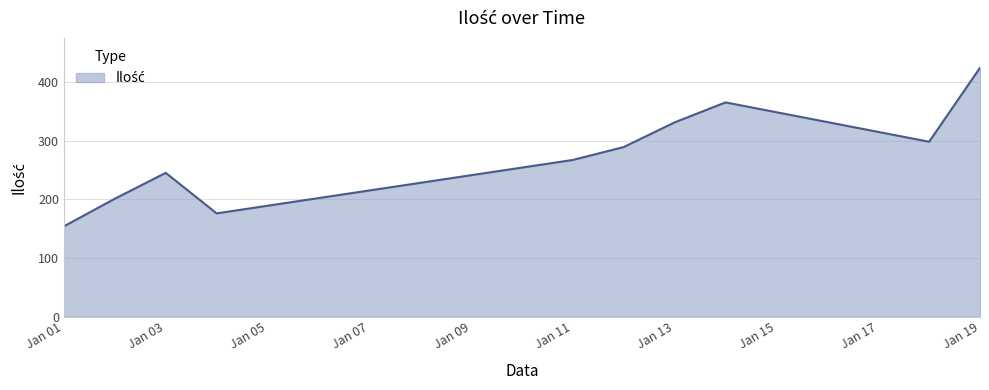

What is the minimum value shown in the chart?

154